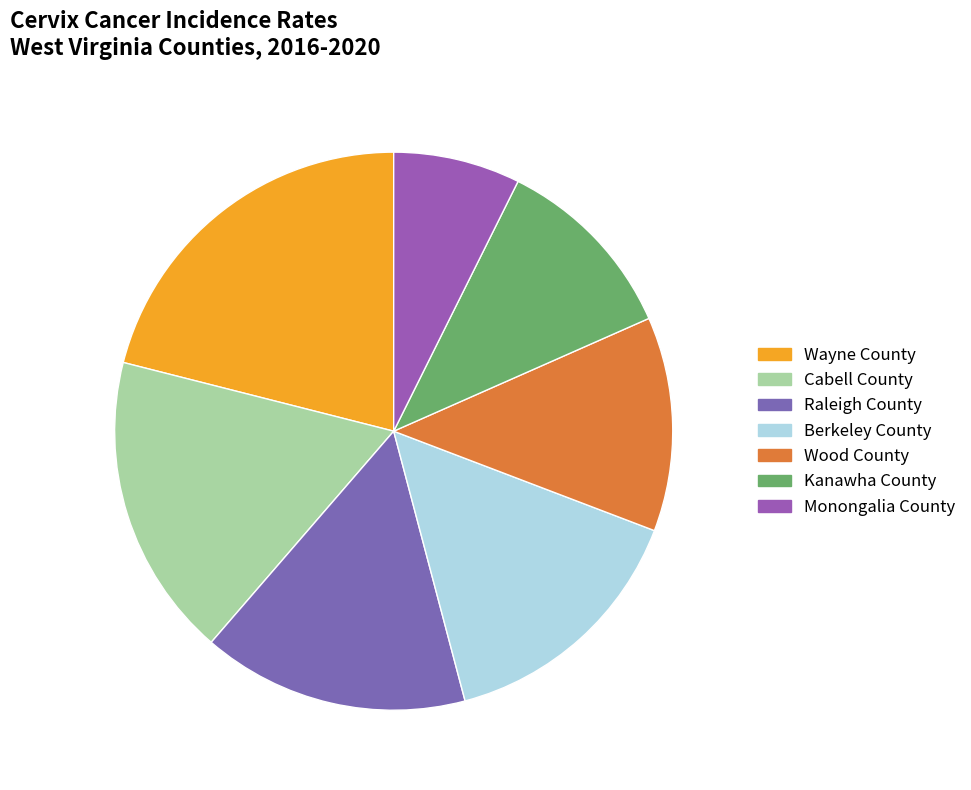

Combined, do Raleigh County and Kanawha County account for over 50%?

No